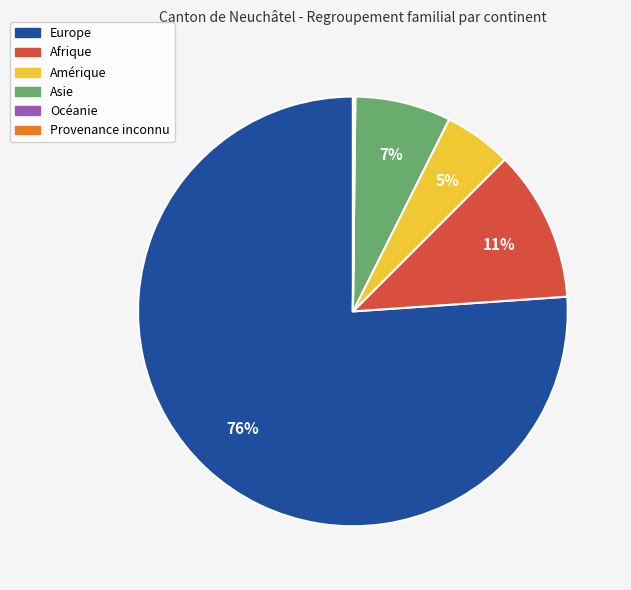

Approximately how many times larger is the value at Asie compared to Afrique?

0.6